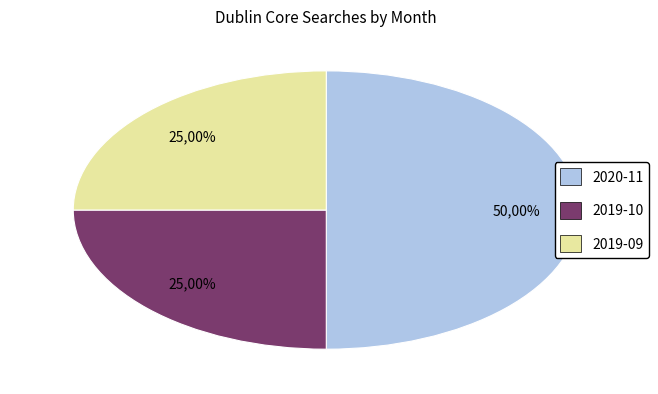

To the nearest percent, what is the average slice percentage?

33%